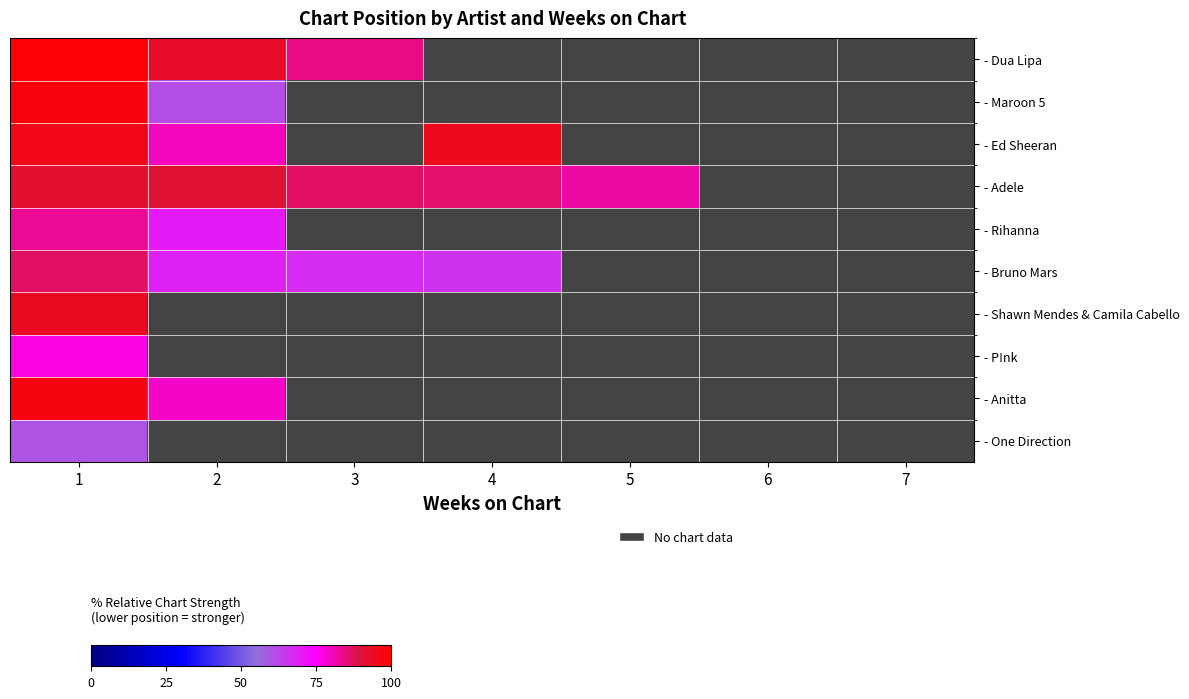

Between 7 and 6, which is larger?

6